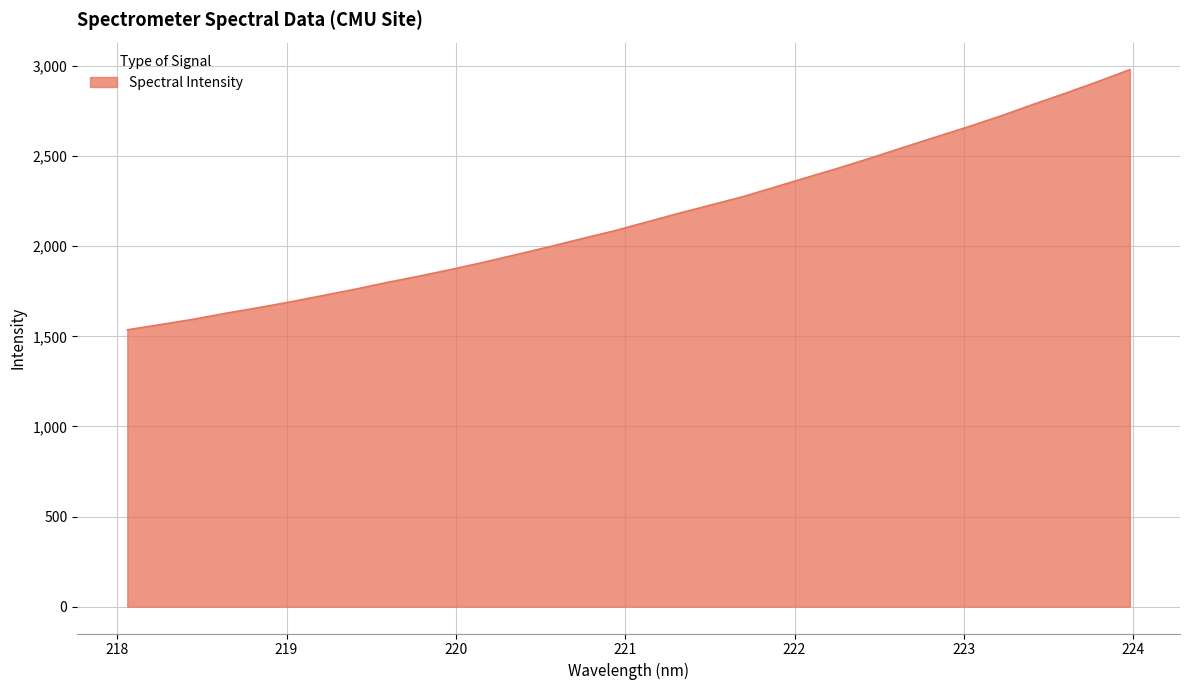

How many lines are shown in the chart?

1